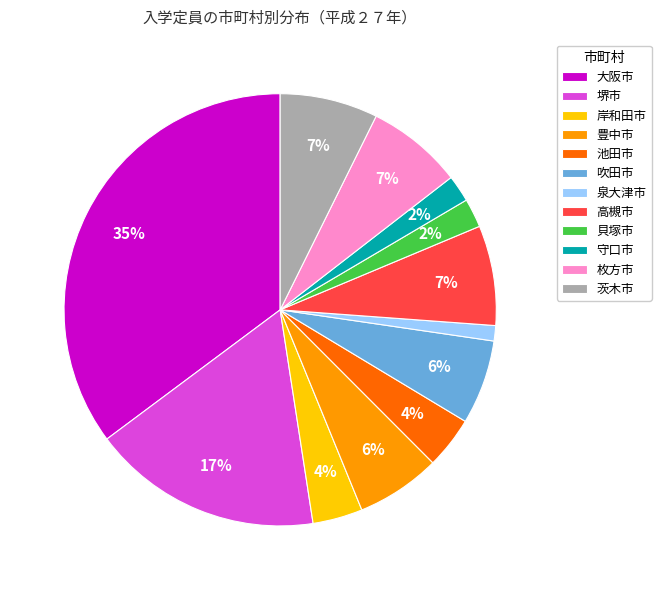

Which has a higher value, 泉大津市 or 大阪市?

大阪市